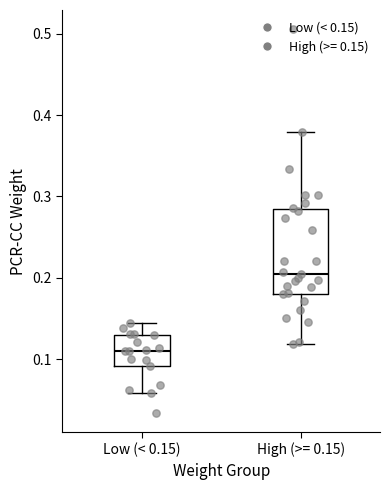

Comparing the boxes themselves (not the whiskers), which one is the tallest?

High (>= 0.15)